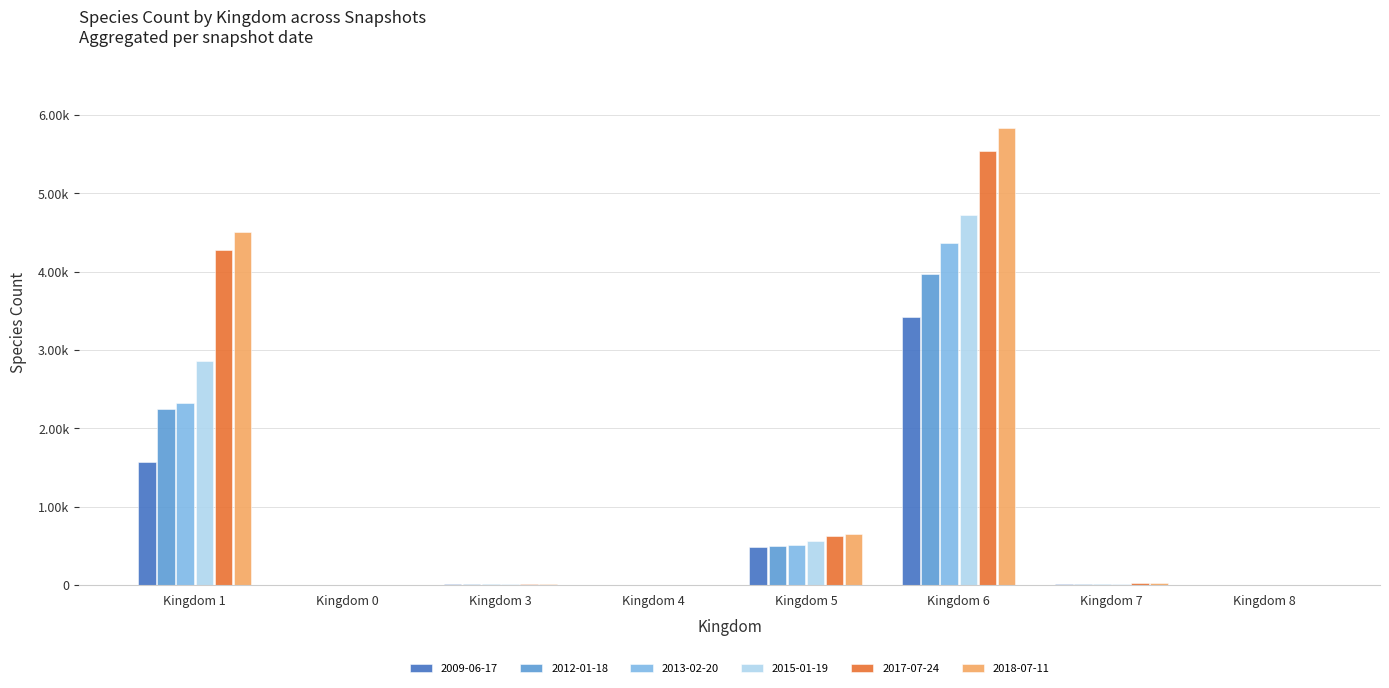

Does the chart contain stacked bars?

No